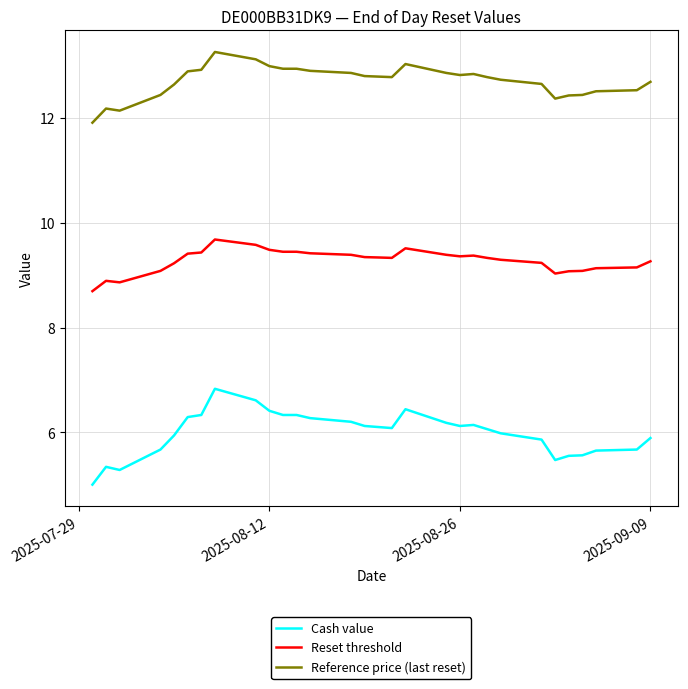

True or false: Cash value and Reference price (last reset) cross at least once.

False